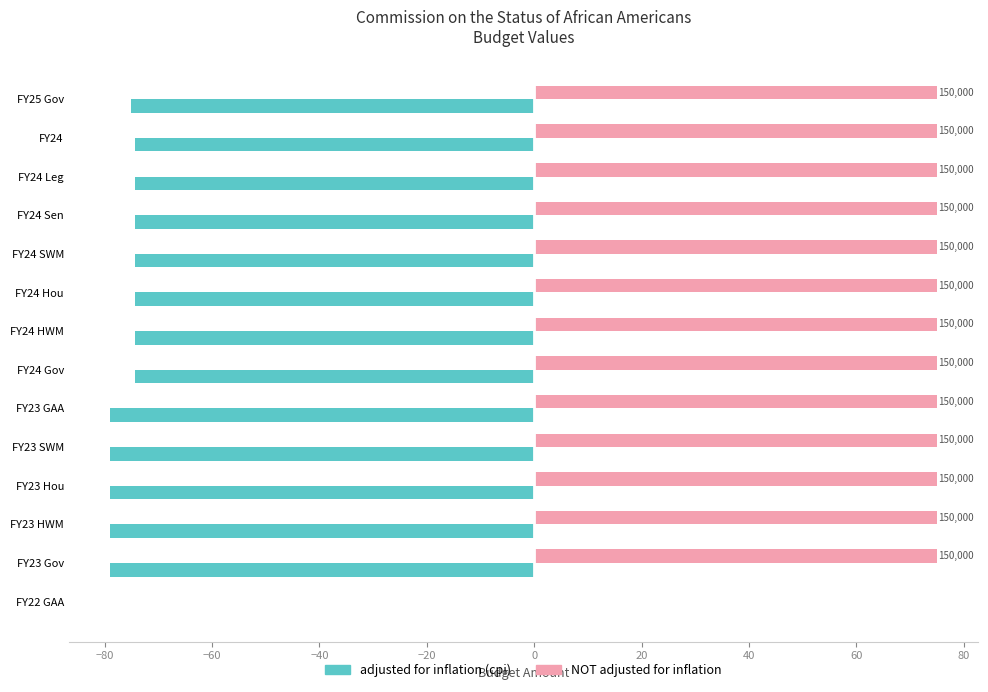

What is the highest value of the NOT adjusted for inflation series?

75.0